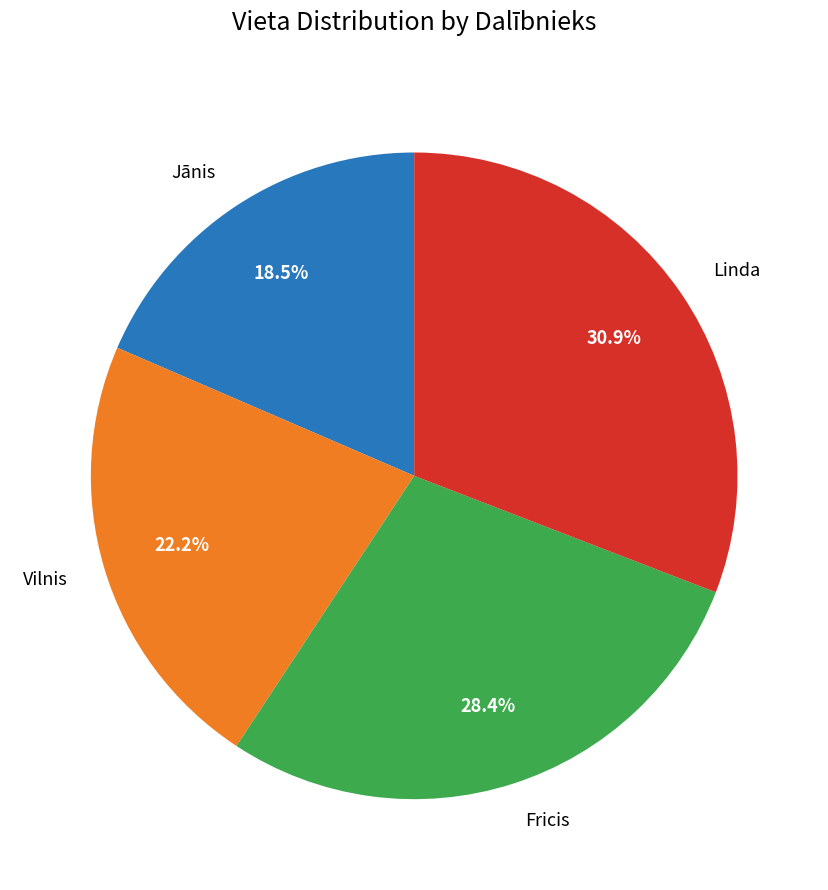

What percentage is NOT represented by Linda?

69.1%